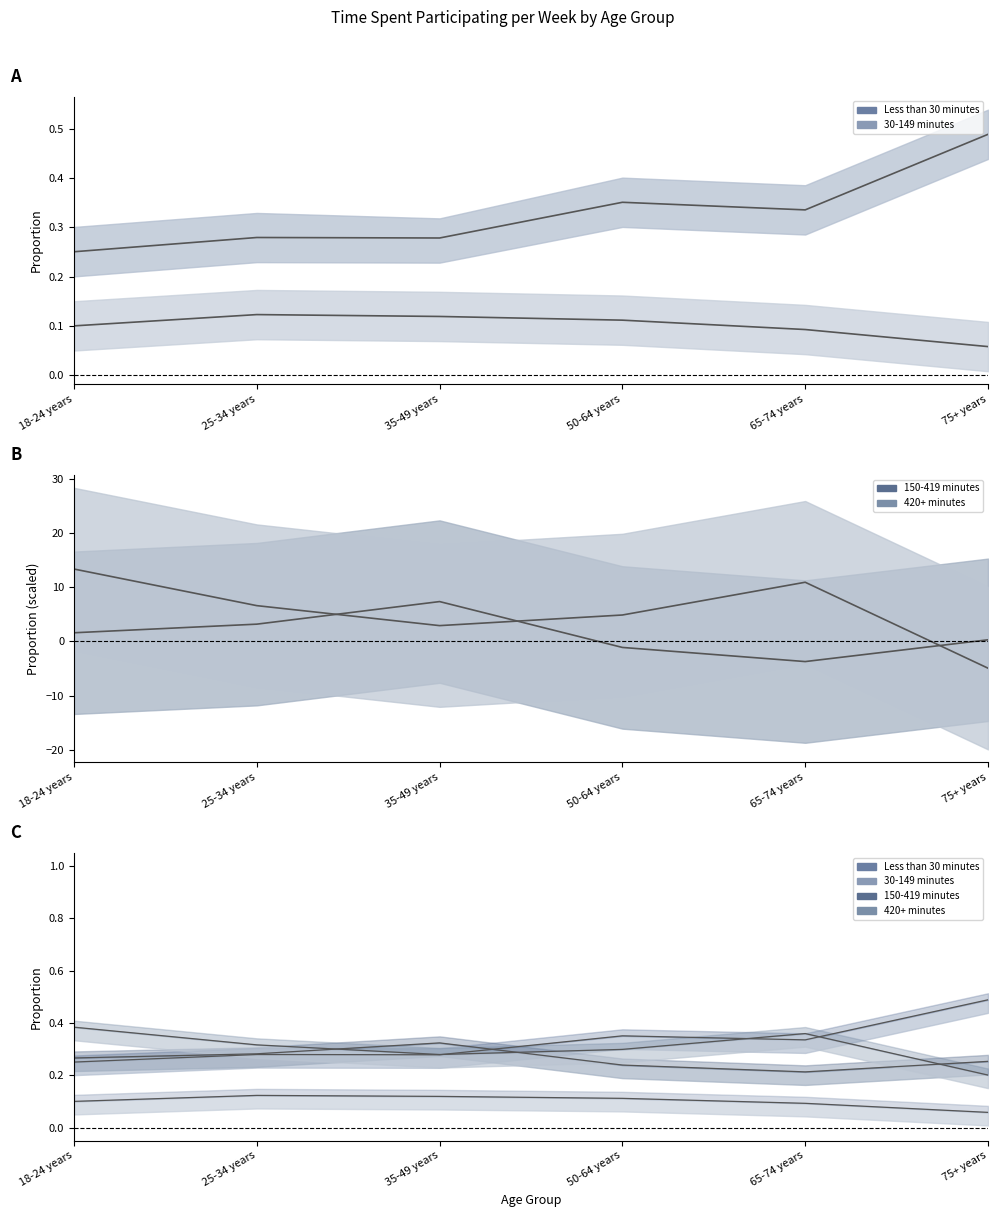

What is the highest value of the Less than 30 minutes series?

0.5